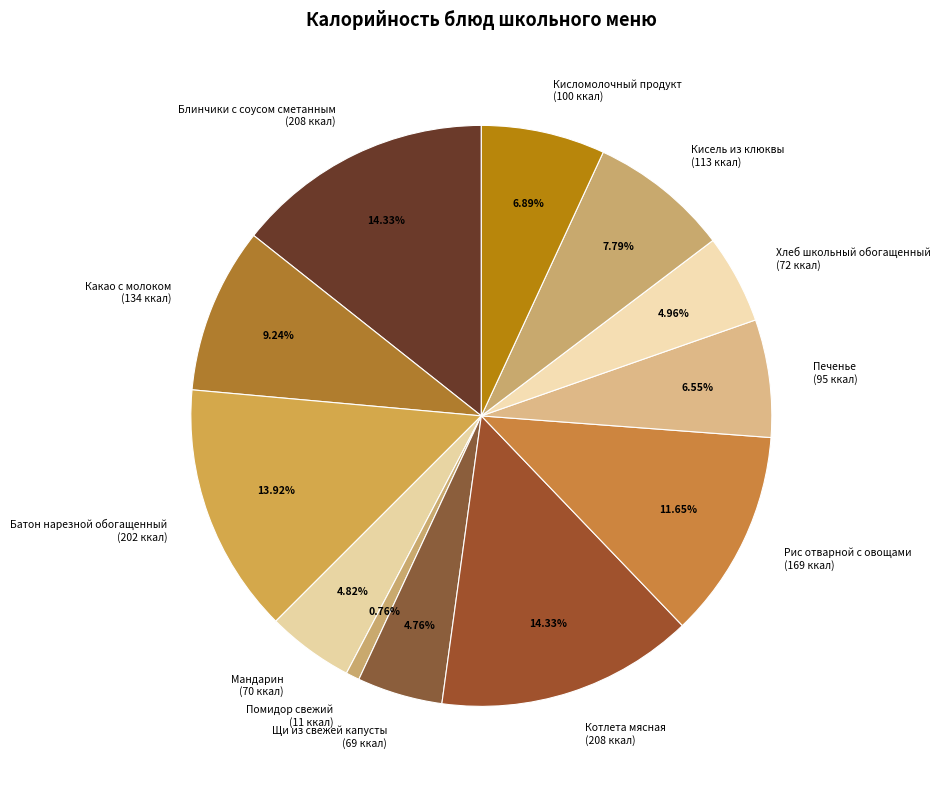

What percentage is the Блинчики с соусом сметанным slice, to the nearest percent?

14%